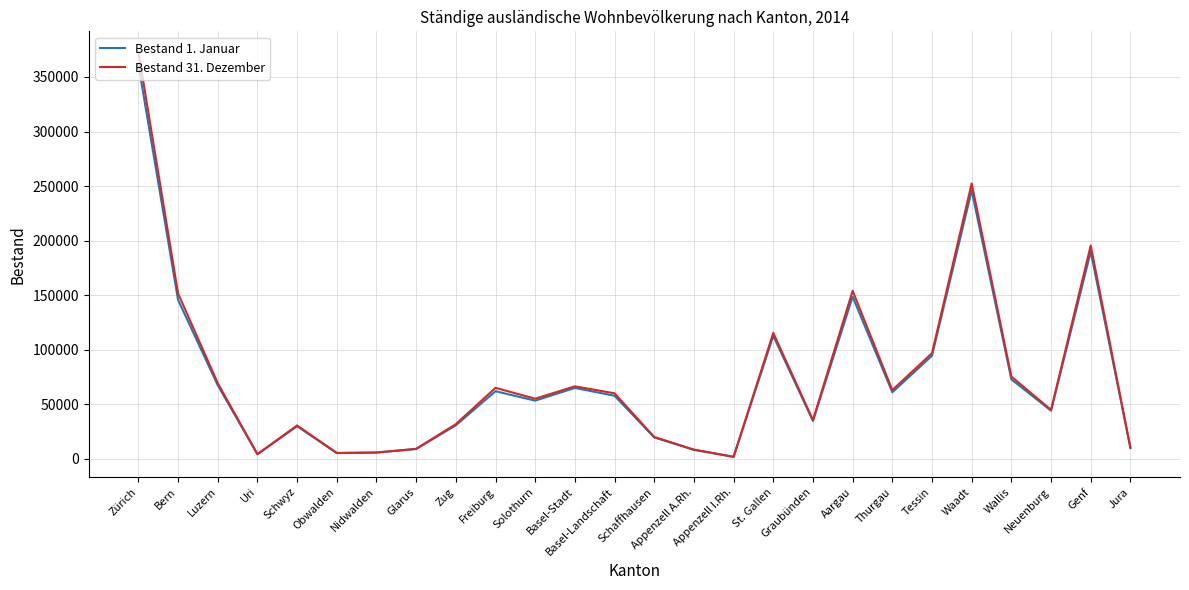

What is the difference between the second highest and minimum values in the Bestand 31. Dezember series?

250637